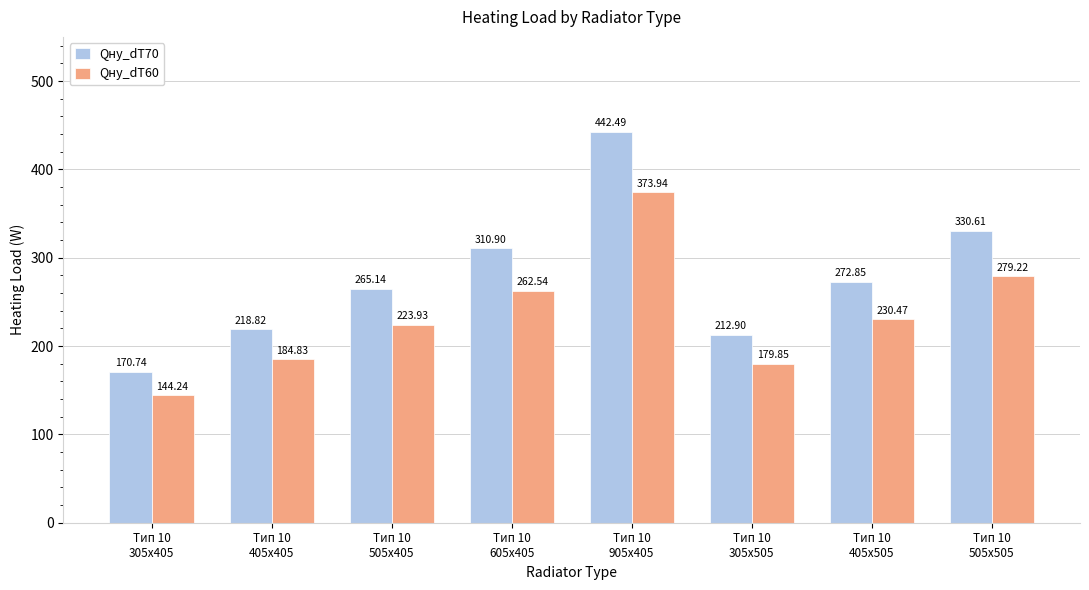

What is the sum of the Qну_dT70 values at Тип 10
305х505 and Тип 10
405х505?

485.8